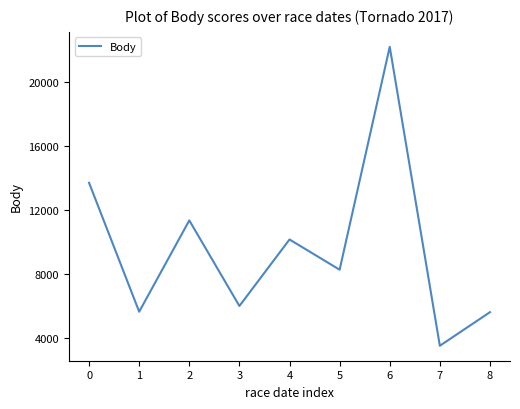

How many series are shown in this chart?

1